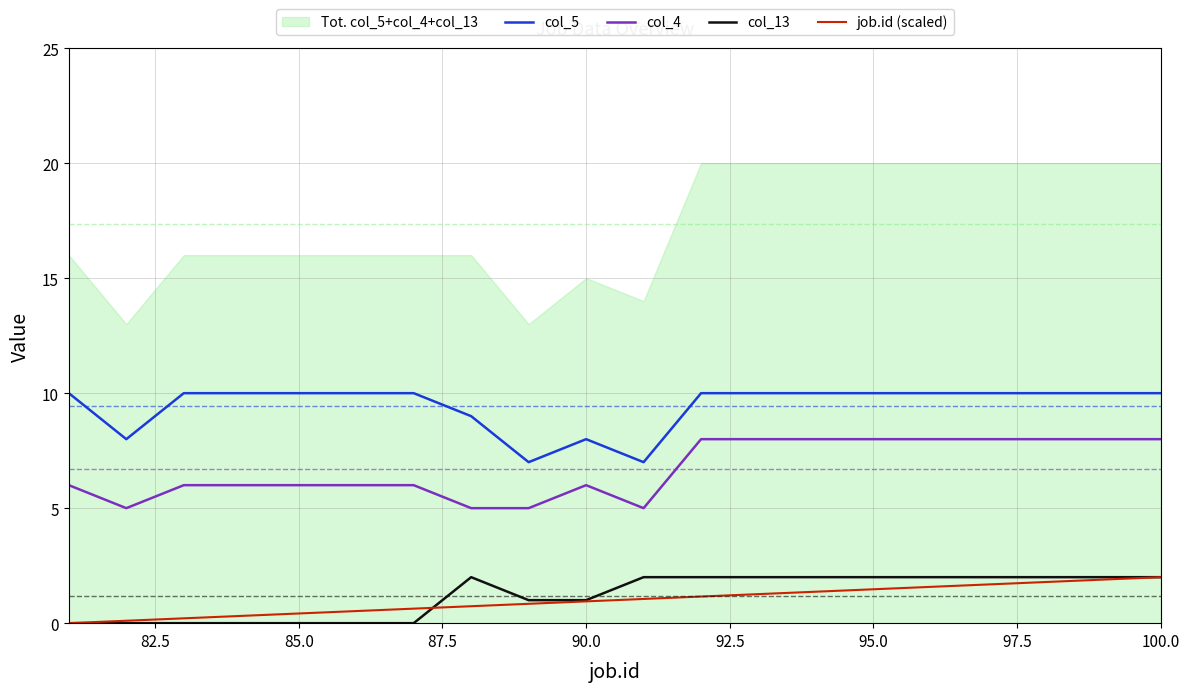

In col_5, how many points are lower than both neighbors (excluding endpoints)?

3